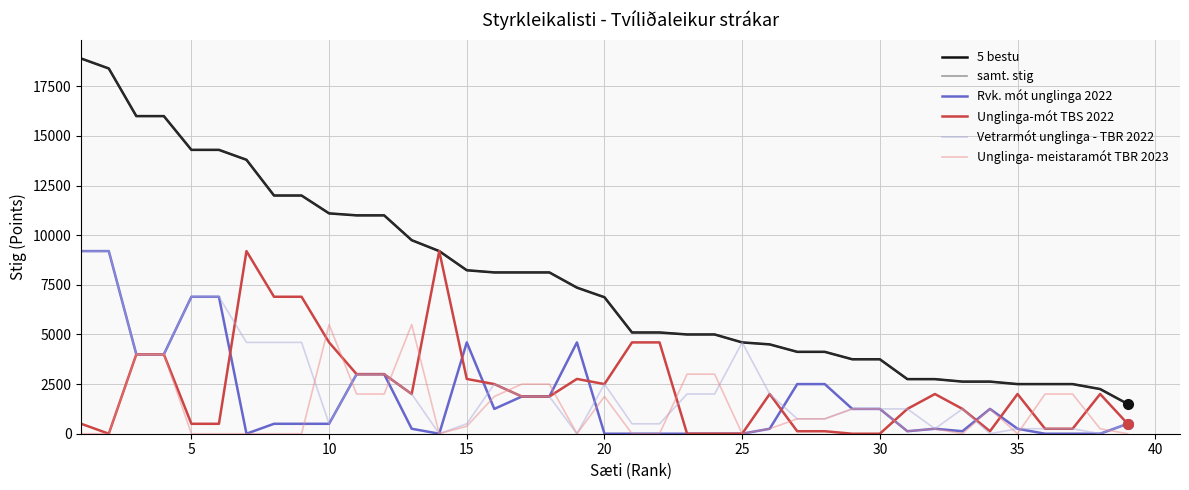

Does the chart have visible grid lines?

Yes